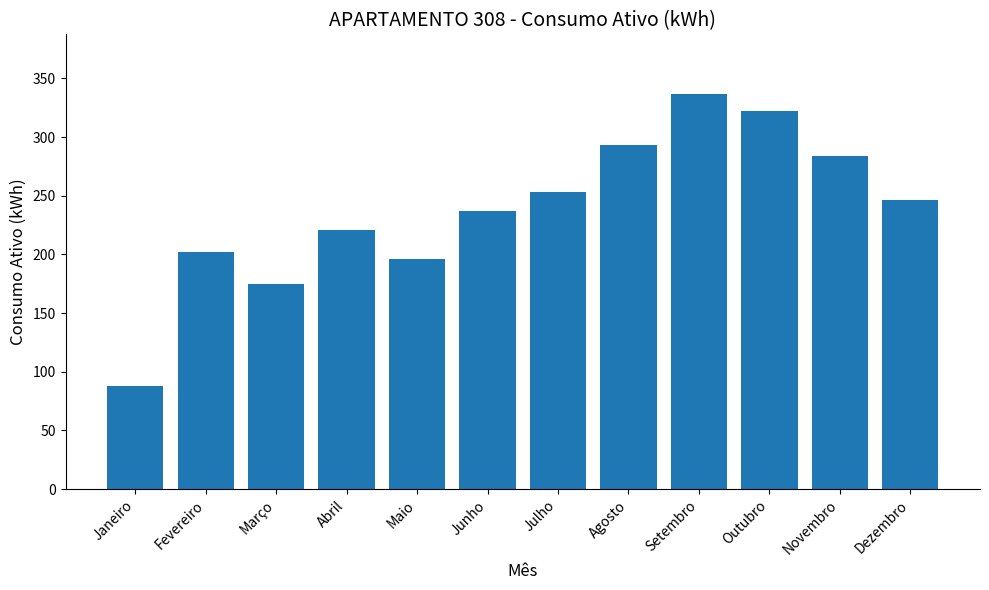

What is the difference between the maximum and second lowest values?

162